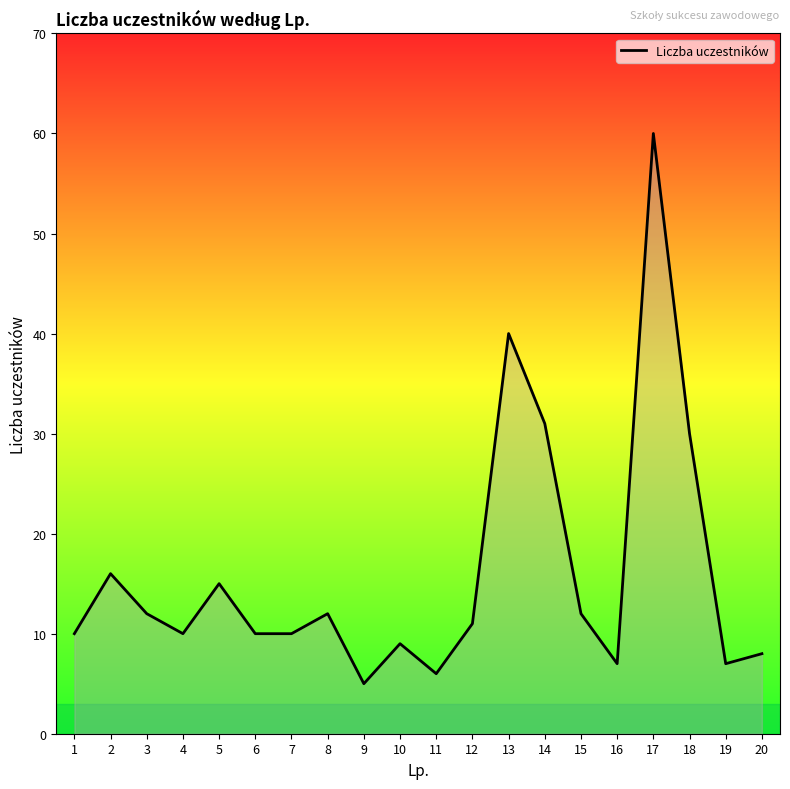

The chart shows a value of 6 at 11. True or false?

True